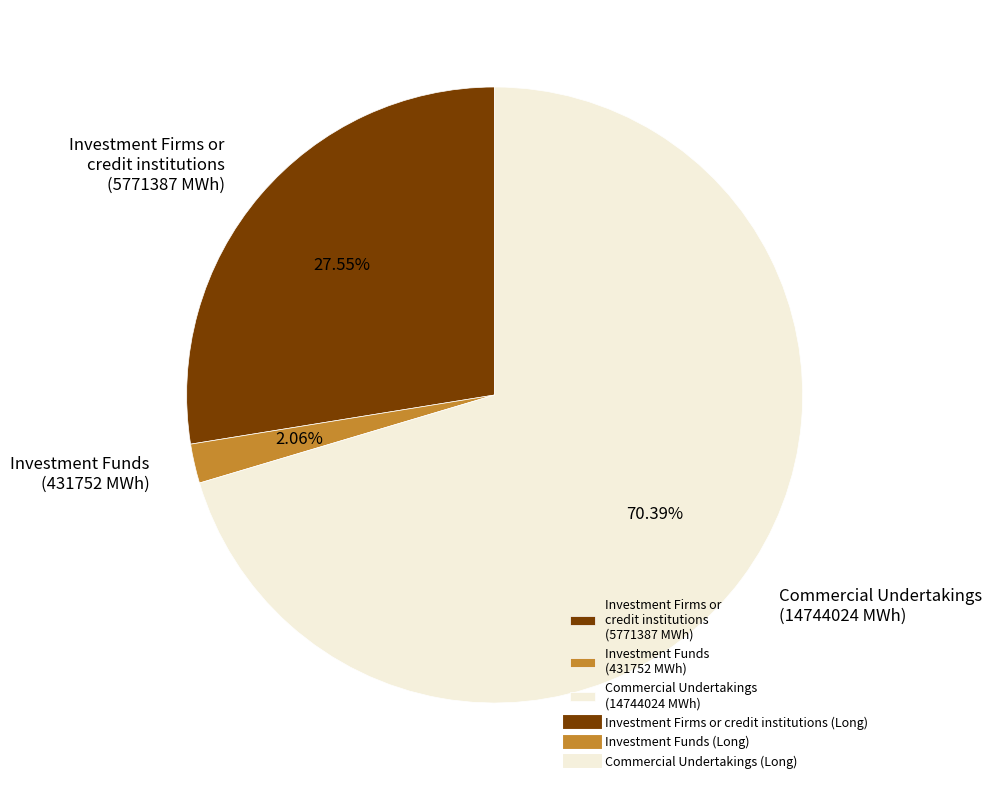

Which slice represents more than half of the pie?

Commercial Undertakings (14744024 MWh)